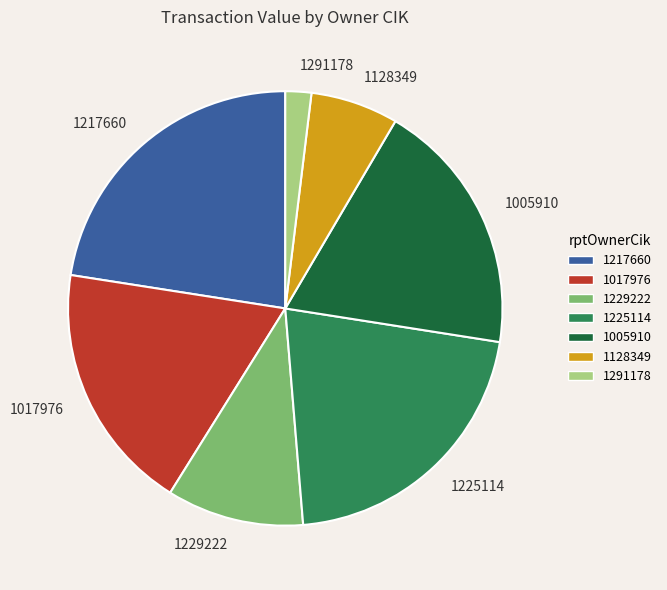

How many slices are in this pie chart?

7